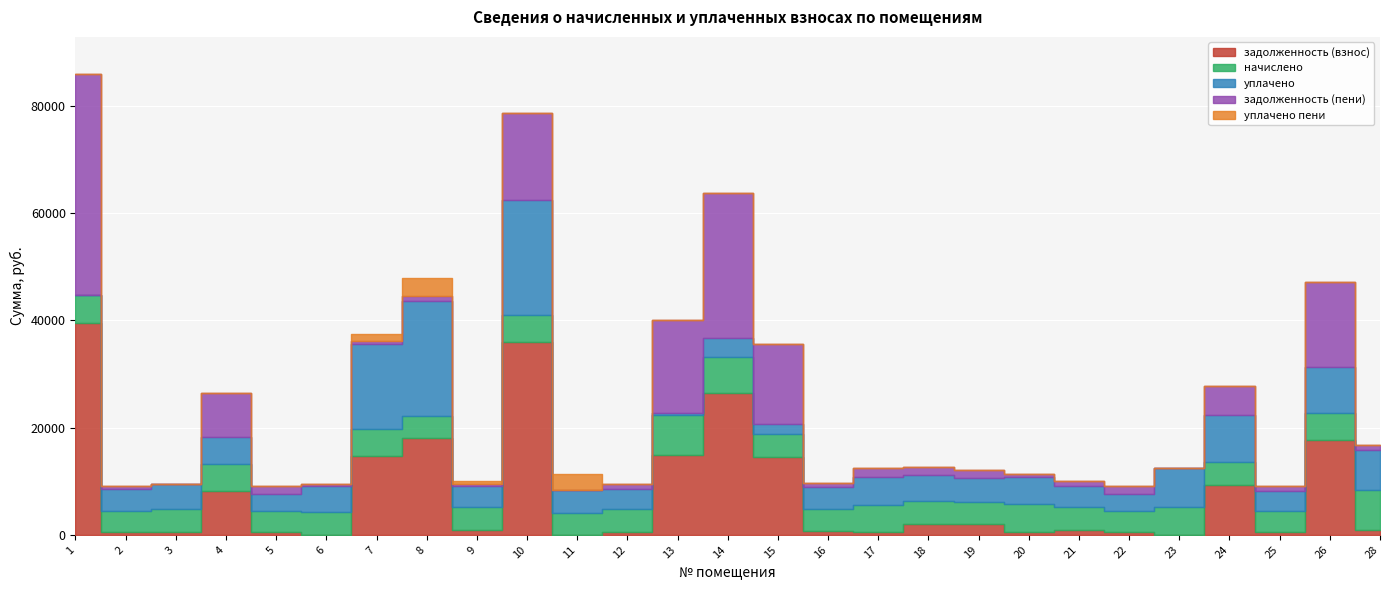

Does the chart display data point markers on the line(s)?

No